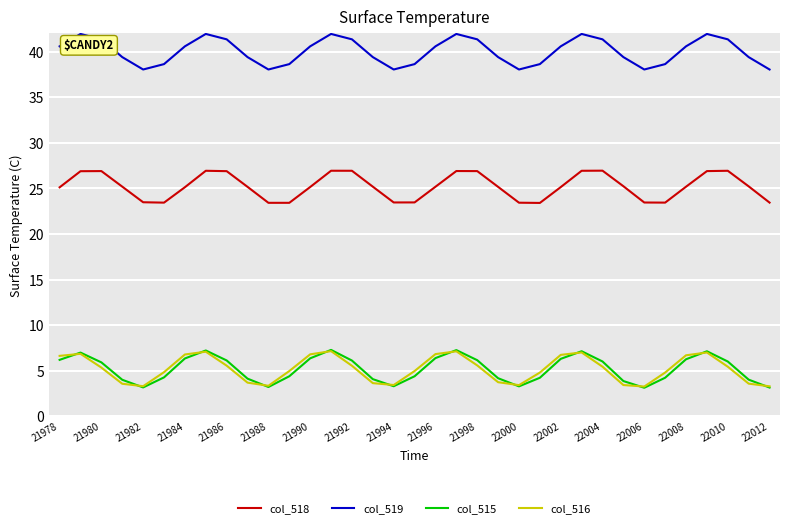

True or false: col_516 and col_519 cross at least once.

False